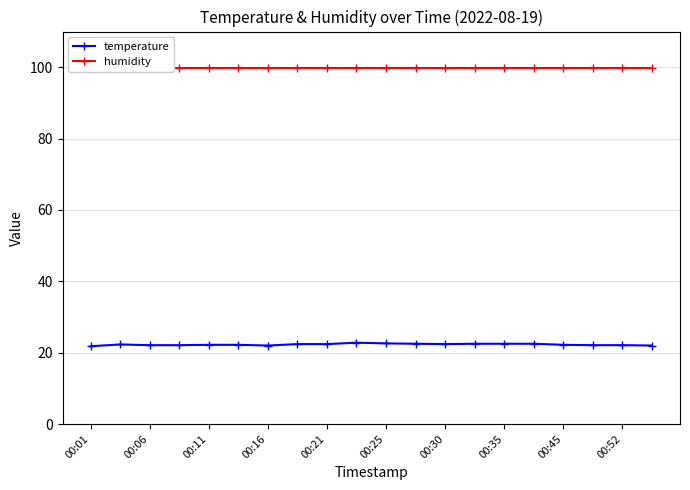

At which label is humidity closest to 99?

00:01